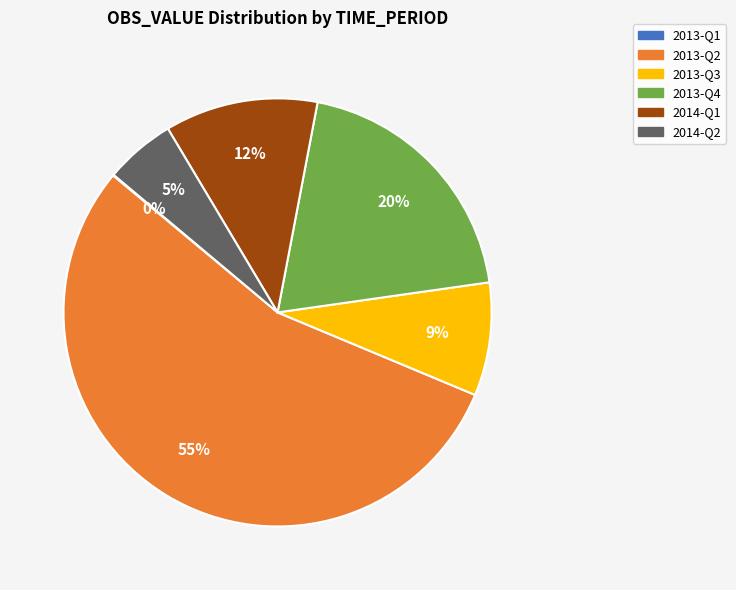

Is there a majority slice in this chart?

Yes